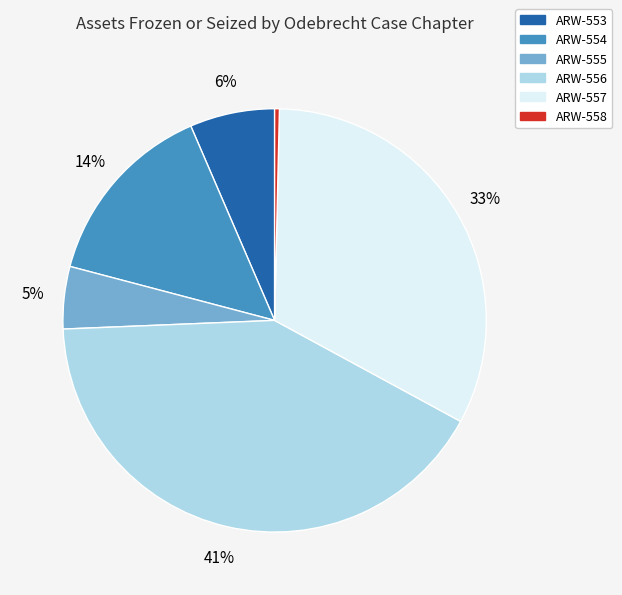

Is ARW-555 the majority of the pie?

No